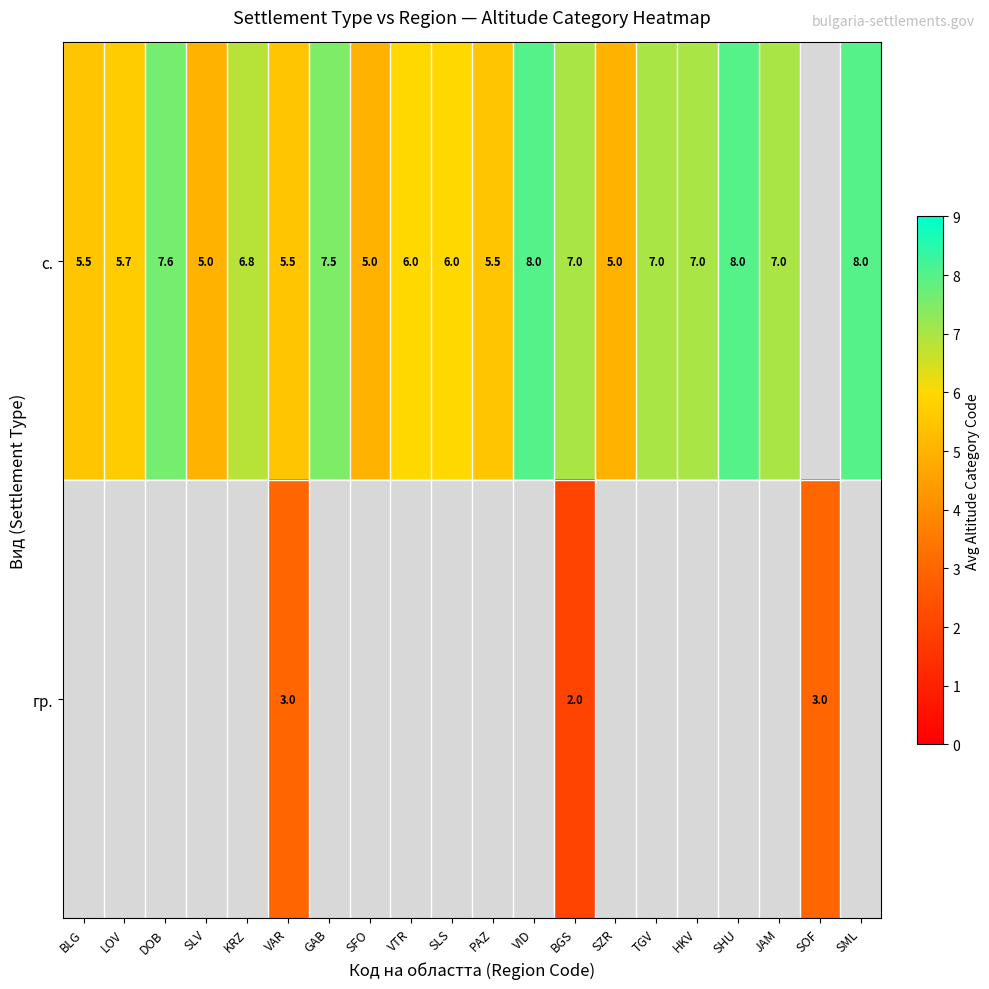

The с. series shows 5.0 at SFO. True or false?

True